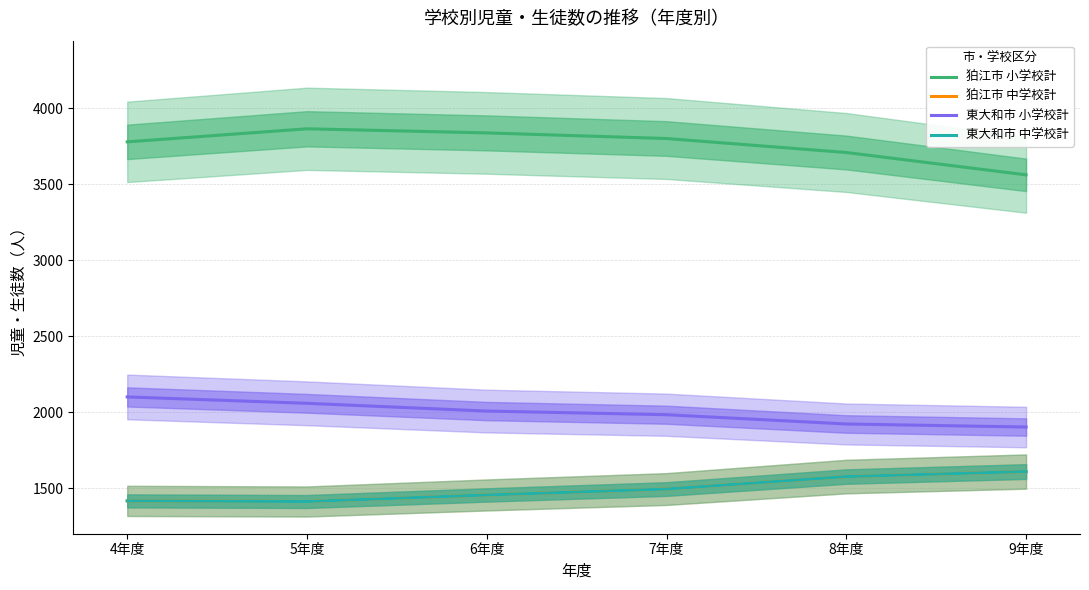

Which label corresponds to the smallest value in the chart?

5年度